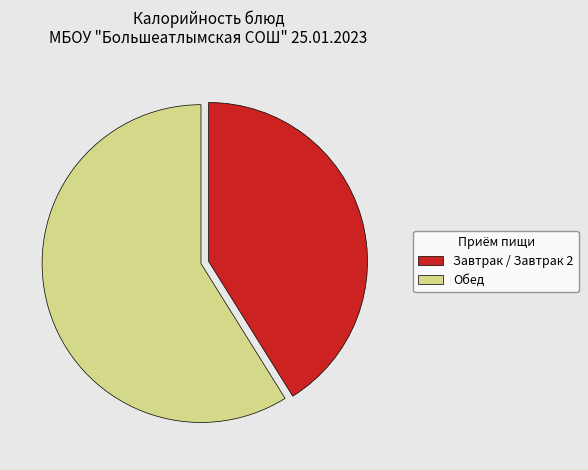

What is the smallest slice in the pie chart?

Завтрак / Завтрак 2